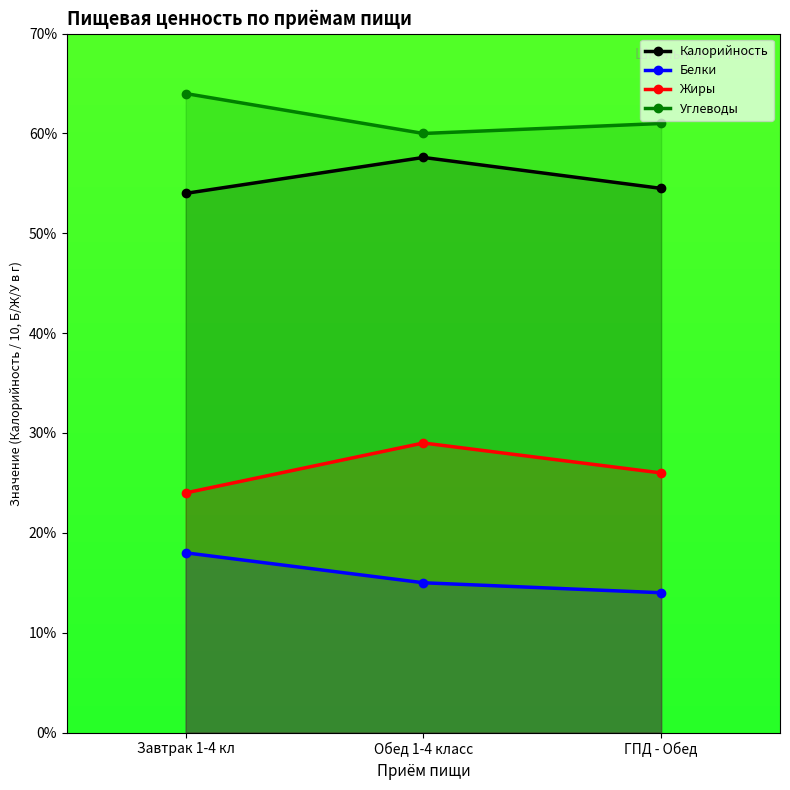

The value of Калорийность at Обед 1-4 класс is 99.6. True or false?

False